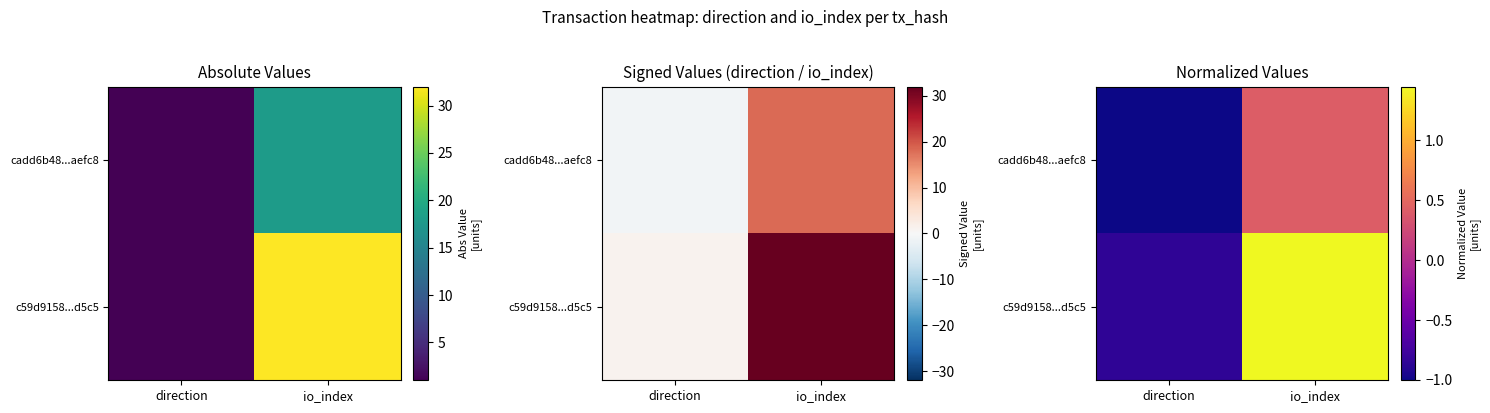

How many data points does each series have?

2